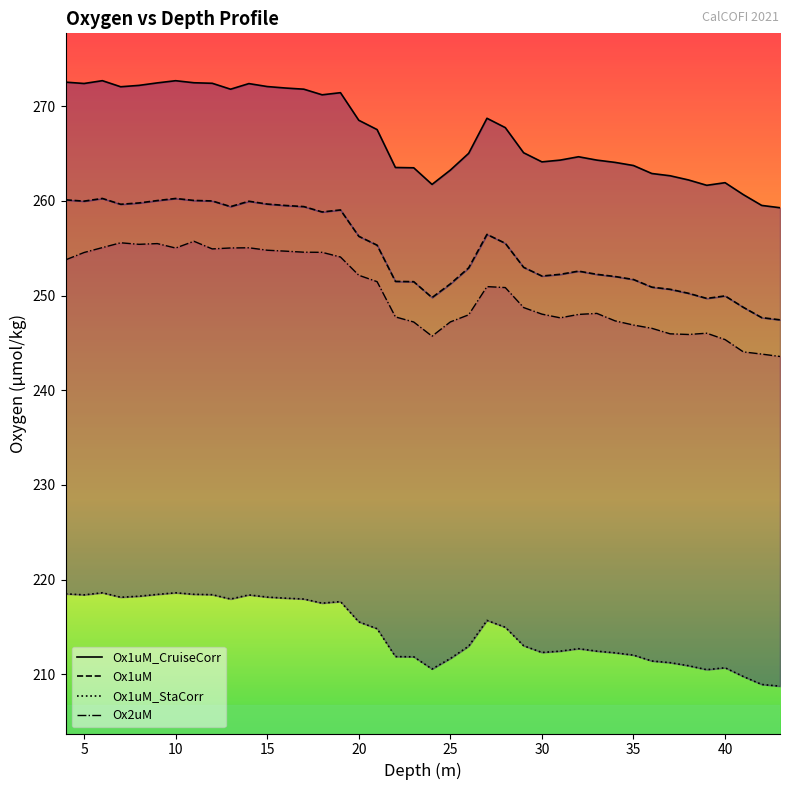

What is the sum of all Ox1uM_CruiseCorr values?

10685.3